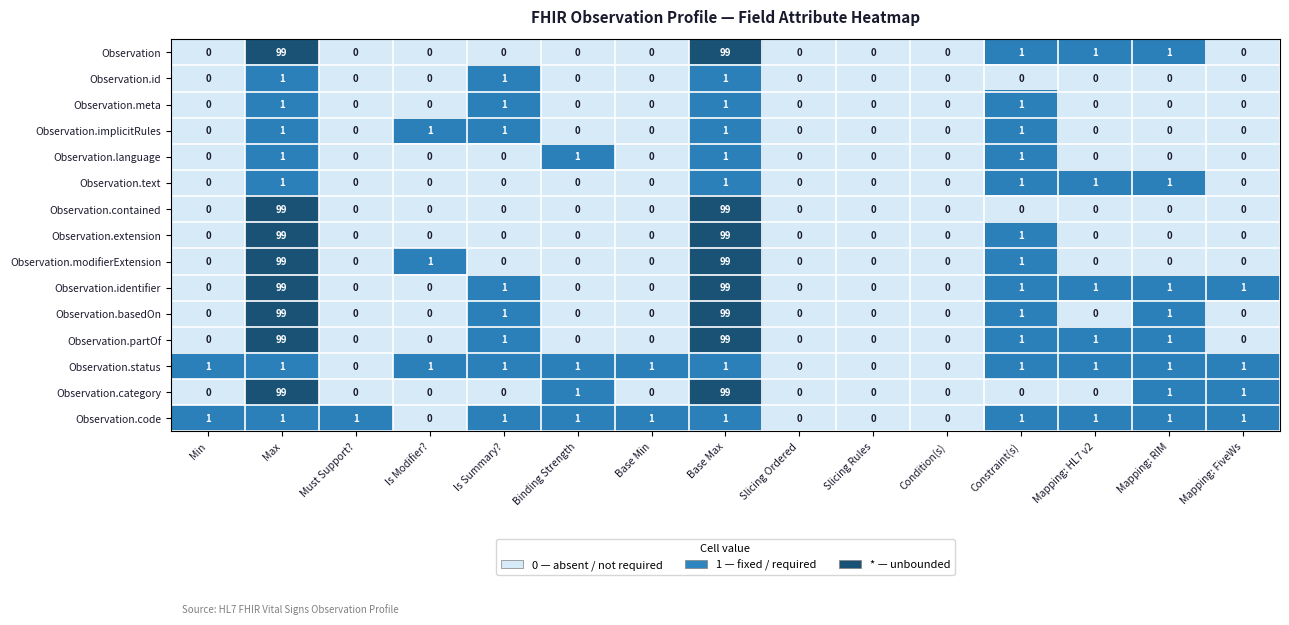

What is the greatest value displayed?

99